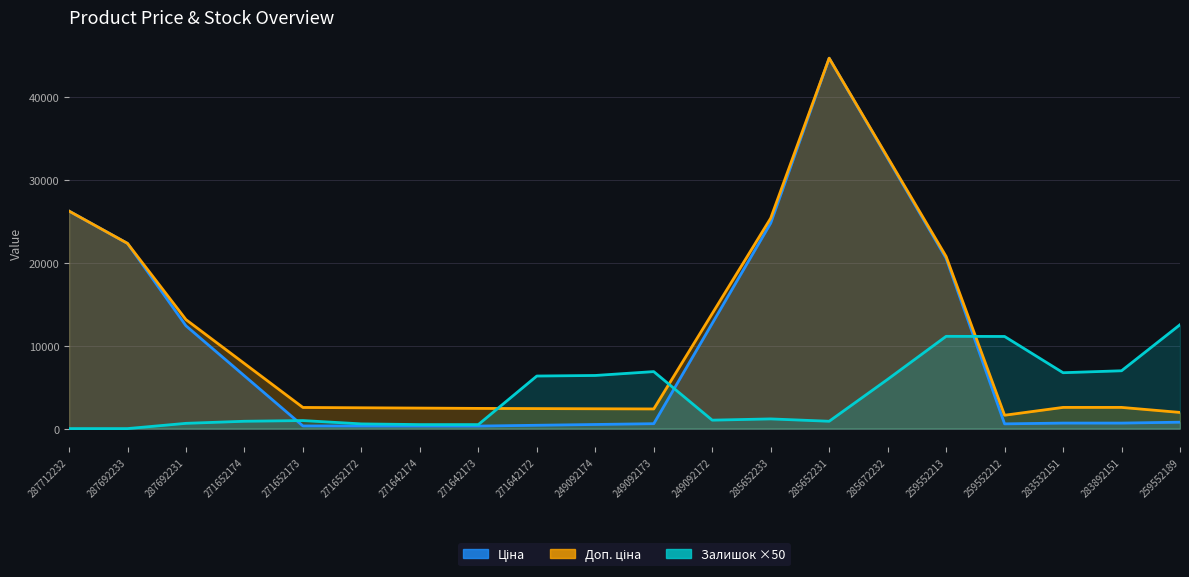

Which series changed the most between 287692233 and 285652231?

Ціна